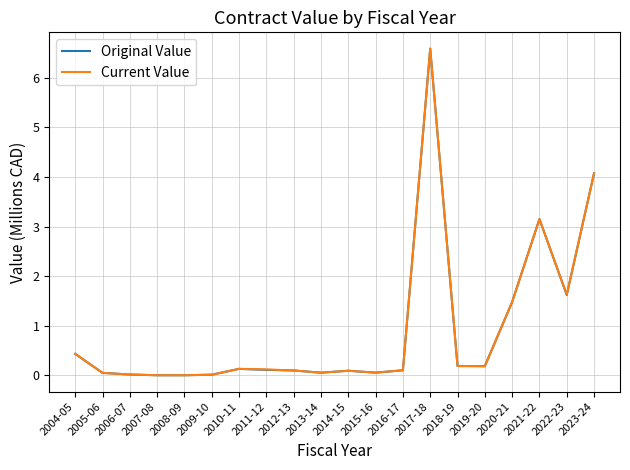

Between 2011-12 and 2020-21, which series saw the biggest shift?

Original Value